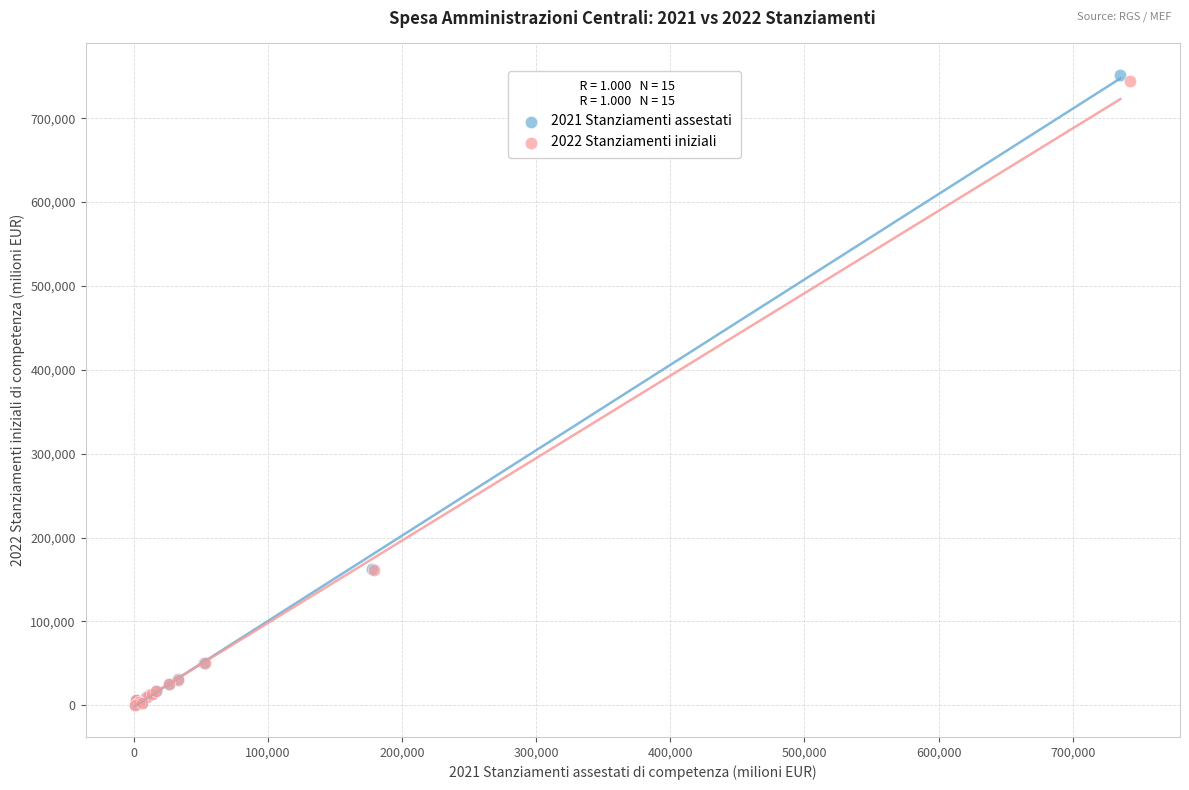

Which series has the widest spread of Y values?

2021 Stanziamenti assestati